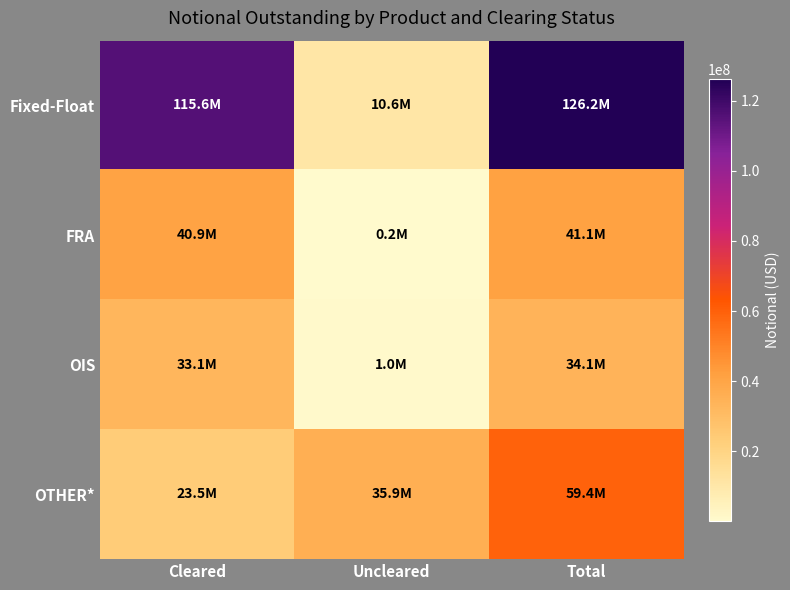

Which has a higher value, Cleared or Uncleared?

Cleared